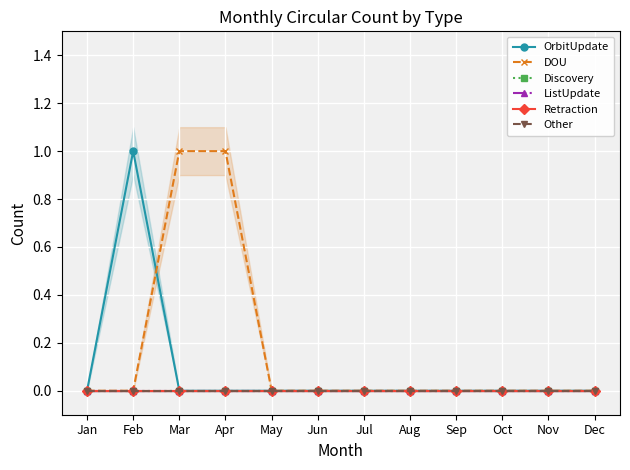

Reading left to right, transcribe all the data shown in this chart.

OrbitUpdate: Jan=0	Feb=1	Mar=0	Apr=0	May=0	Jun=0	Jul=0	Aug=0	Sep=0	Oct=0	Nov=0	Dec=0
DOU: Jan=0	Feb=0	Mar=1	Apr=1	May=0	Jun=0	Jul=0	Aug=0	Sep=0	Oct=0	Nov=0	Dec=0
Discovery: Jan=0	Feb=0	Mar=0	Apr=0	May=0	Jun=0	Jul=0	Aug=0	Sep=0	Oct=0	Nov=0	Dec=0
ListUpdate: Jan=0	Feb=0	Mar=0	Apr=0	May=0	Jun=0	Jul=0	Aug=0	Sep=0	Oct=0	Nov=0	Dec=0
Retraction: Jan=0	Feb=0	Mar=0	Apr=0	May=0	Jun=0	Jul=0	Aug=0	Sep=0	Oct=0	Nov=0	Dec=0
Other: Jan=0	Feb=0	Mar=0	Apr=0	May=0	Jun=0	Jul=0	Aug=0	Sep=0	Oct=0	Nov=0	Dec=0